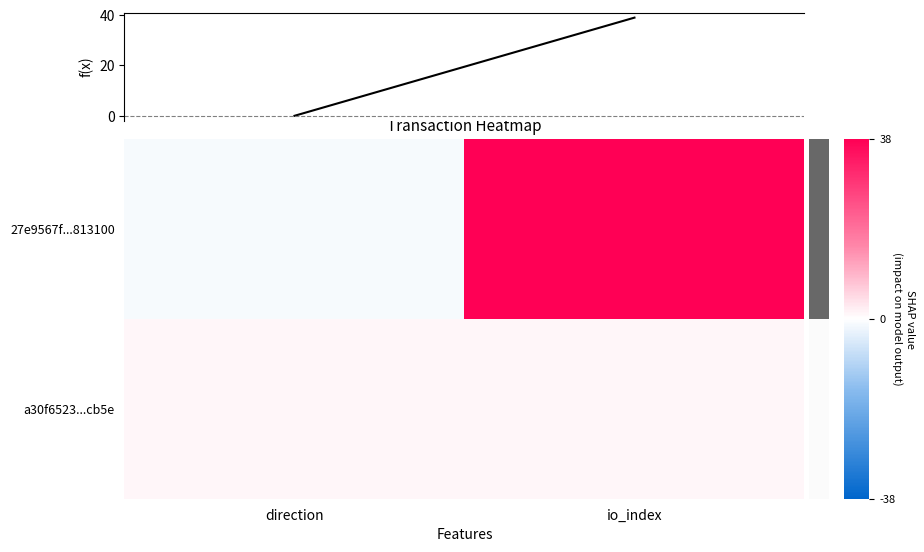

Which series has the widest spread of values?

27e9567f...813100